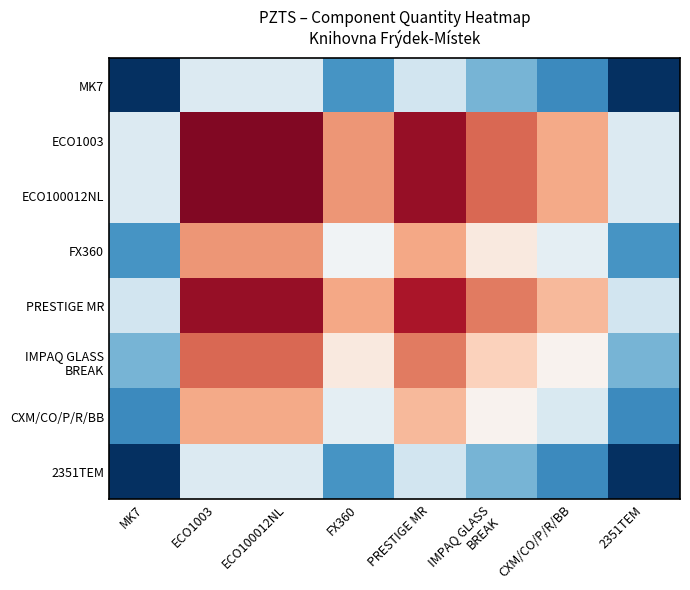

Rank the series at CXM/CO/P/R/BB from lowest to highest value.

MK7, 2351TEM, CXM/CO/P/R/BB, FX360, IMPAQ GLASS BREAK, PRESTIGE MR, ECO1003, ECO100012NL